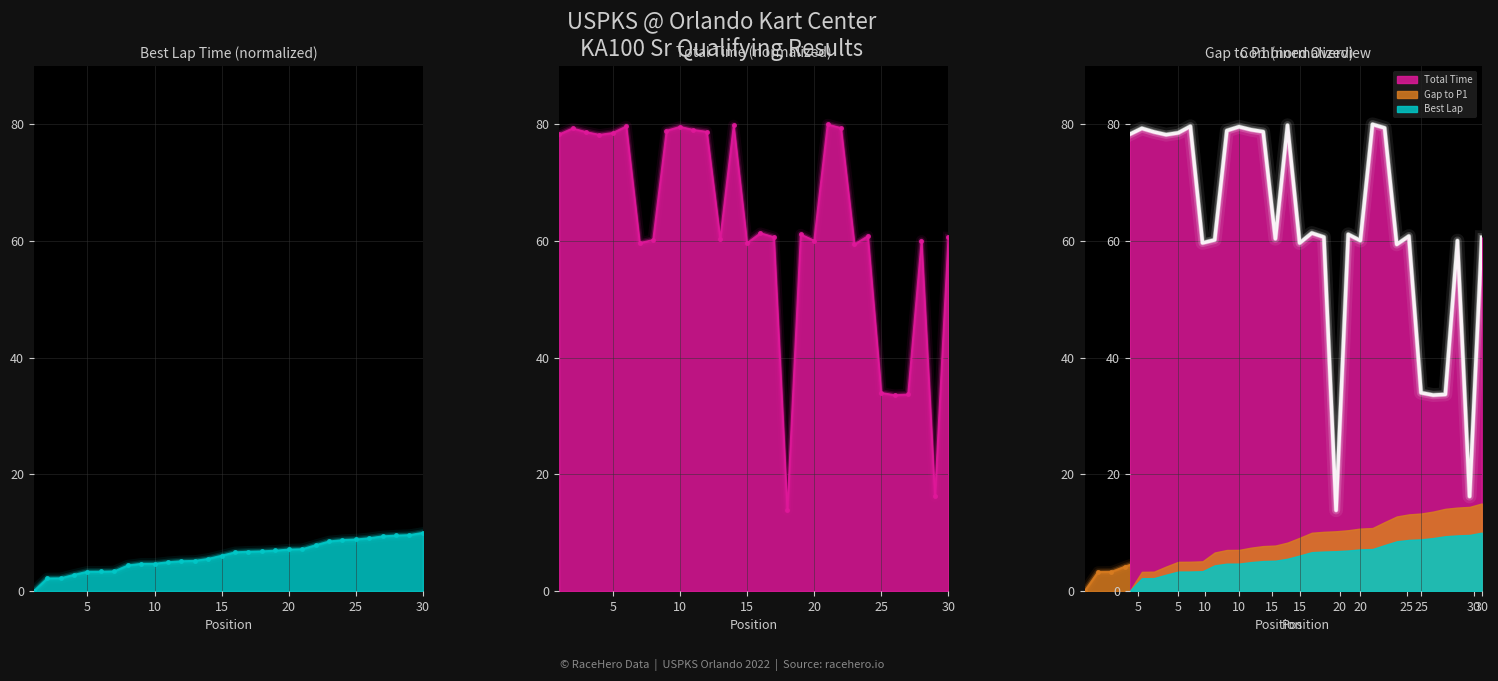

What is the greatest value displayed?

80.0